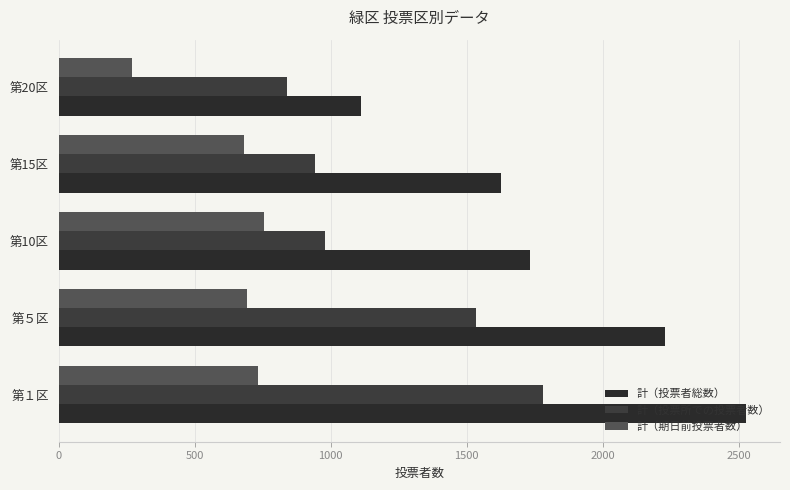

Rank the categories by 計（投票者総数） value from lowest to highest.

第20区, 第15区, 第10区, 第５区, 第１区